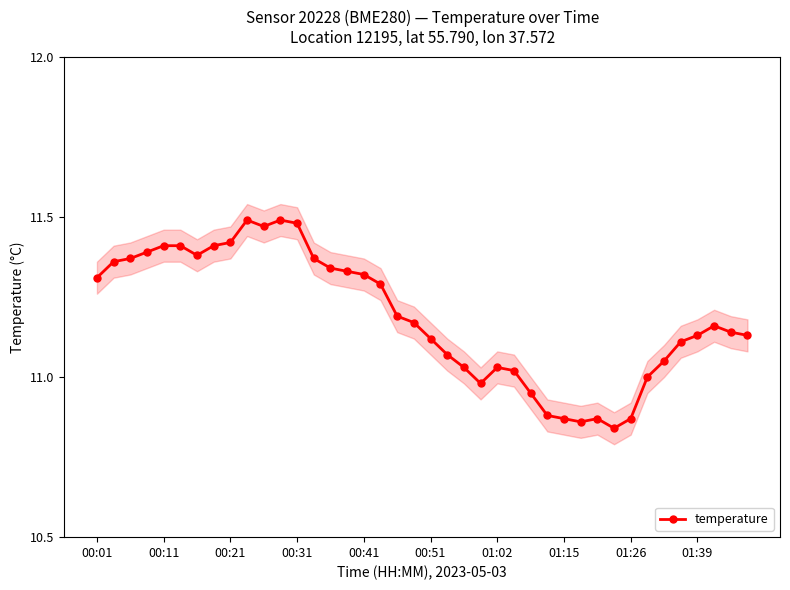

How many interior local peaks (higher than both neighbors) does the data have?

5